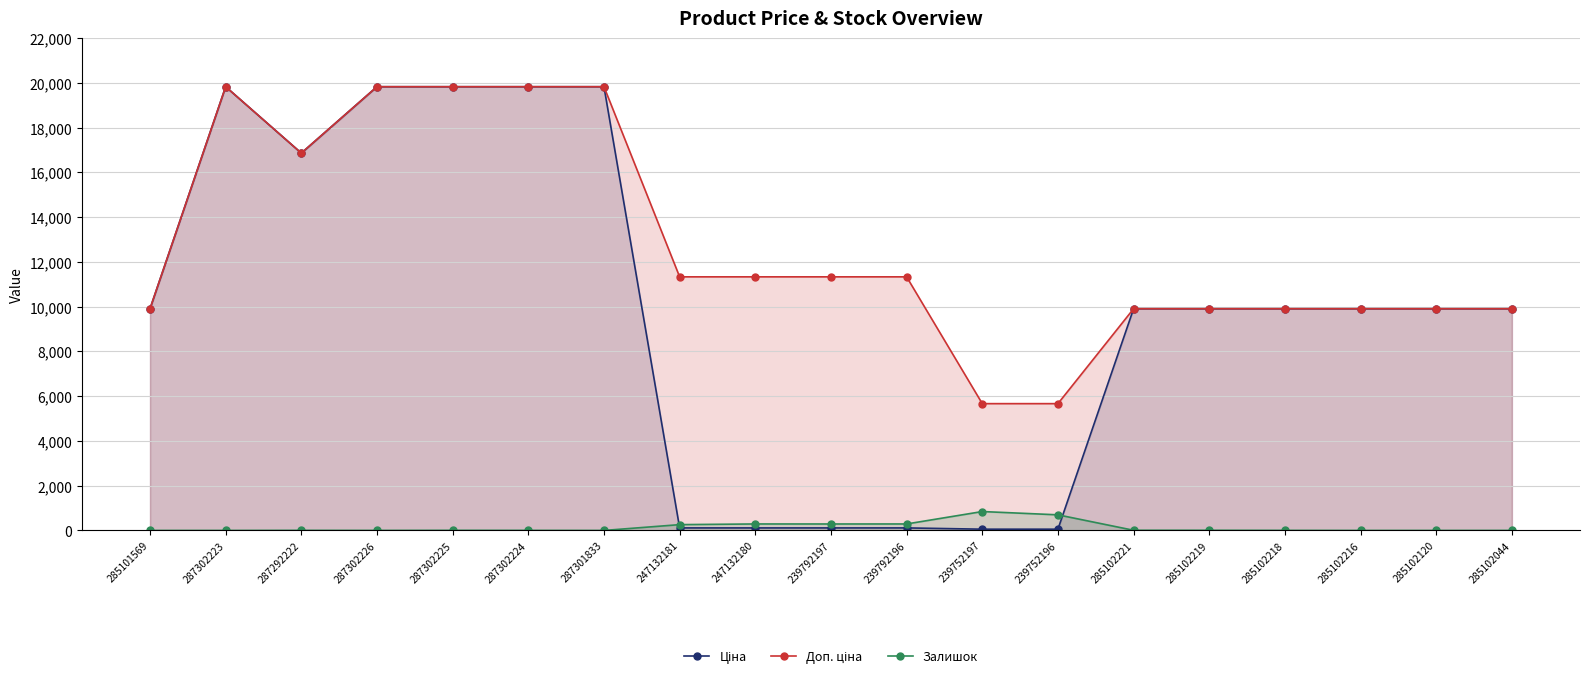

In Ціна, how many points are lower than both neighbors (excluding endpoints)?

1